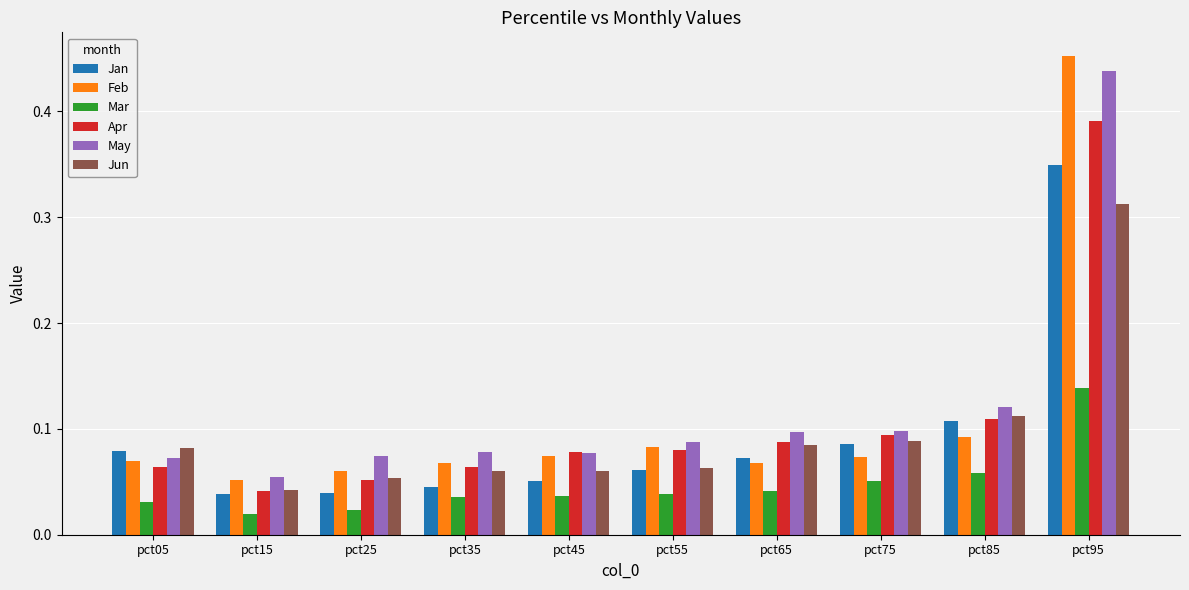

How many Apr values are between 0 and 1?

10